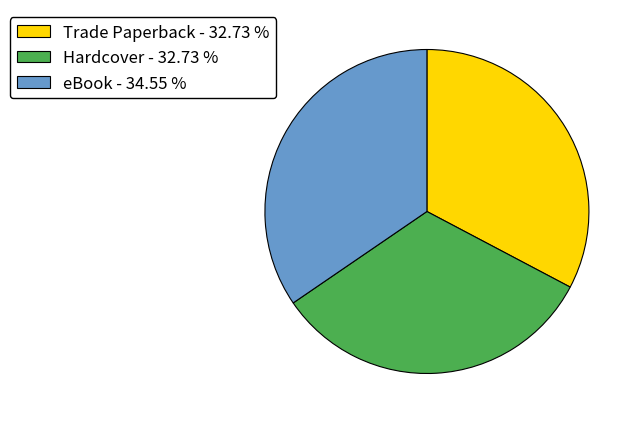

Do Trade Paperback and eBook together represent more than half of the pie?

Yes